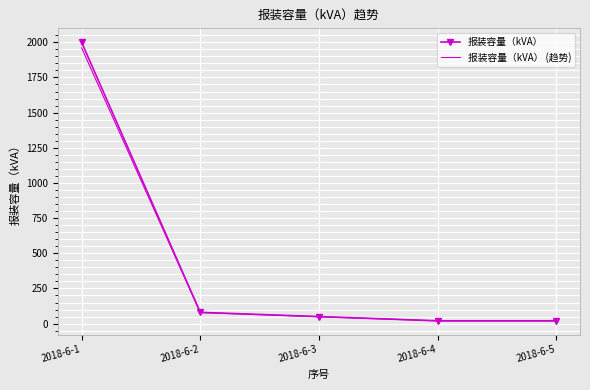

List the series in order of their peak value, lowest first.

报装容量（kVA） (趋势), 报装容量（kVA）